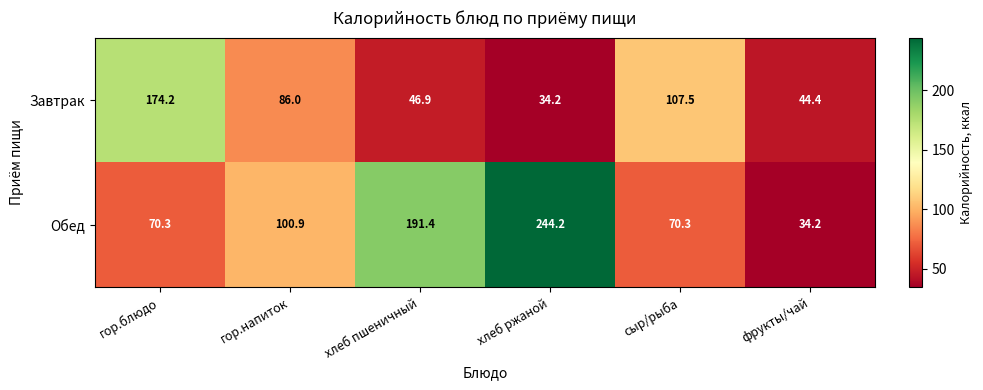

Which category has the highest value in the Завтрак series?

гор.блюдо